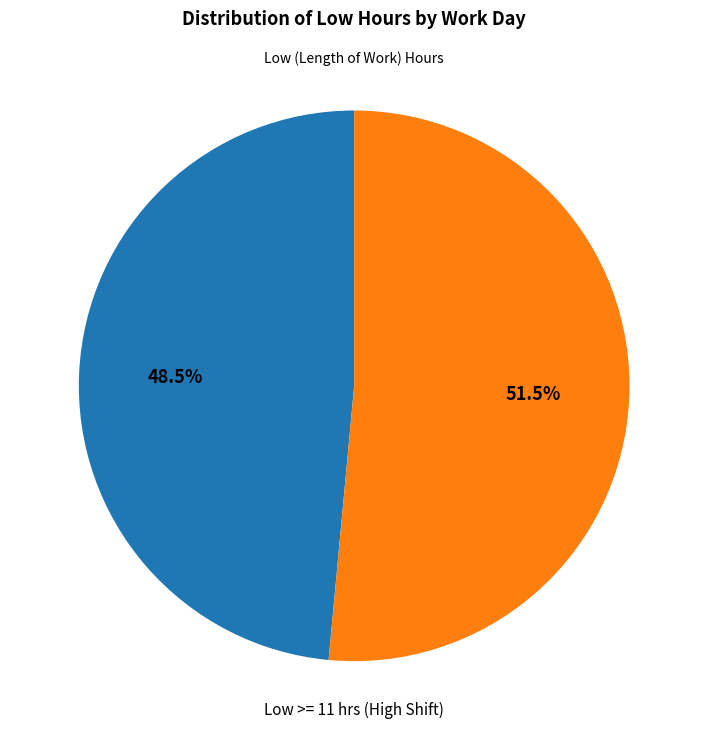

Does any single category account for the majority?

Yes